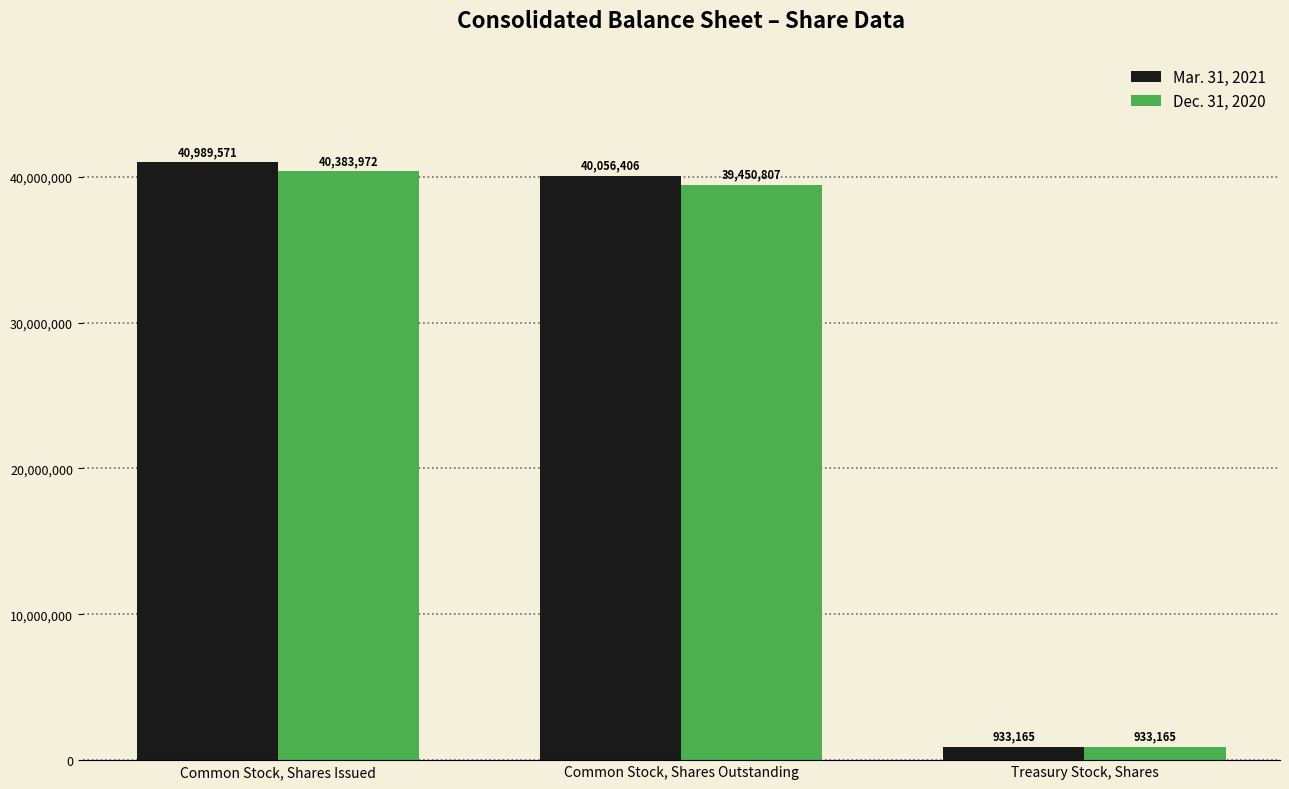

At how many categories does at least one series exceed 18641777?

2